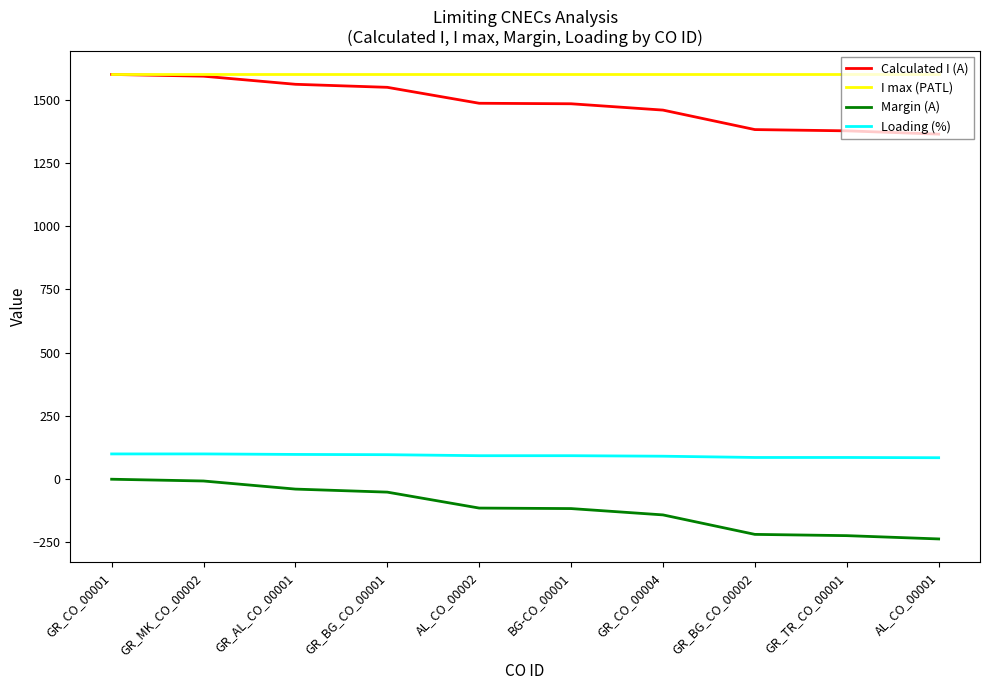

The value of Margin (A) at GR_CO_00004 is -69. True or false?

False